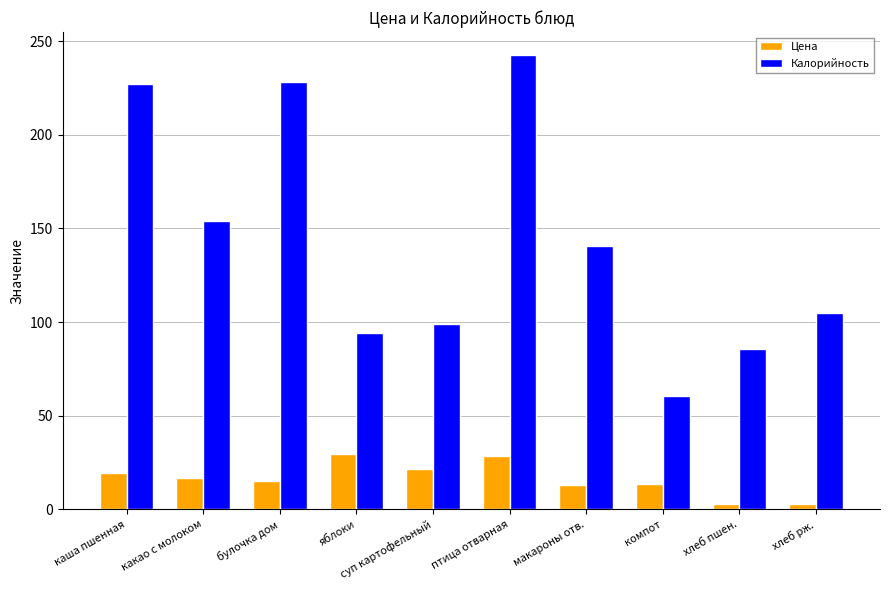

At каша пшенная, list the series in order from largest to smallest.

Калорийность, Цена